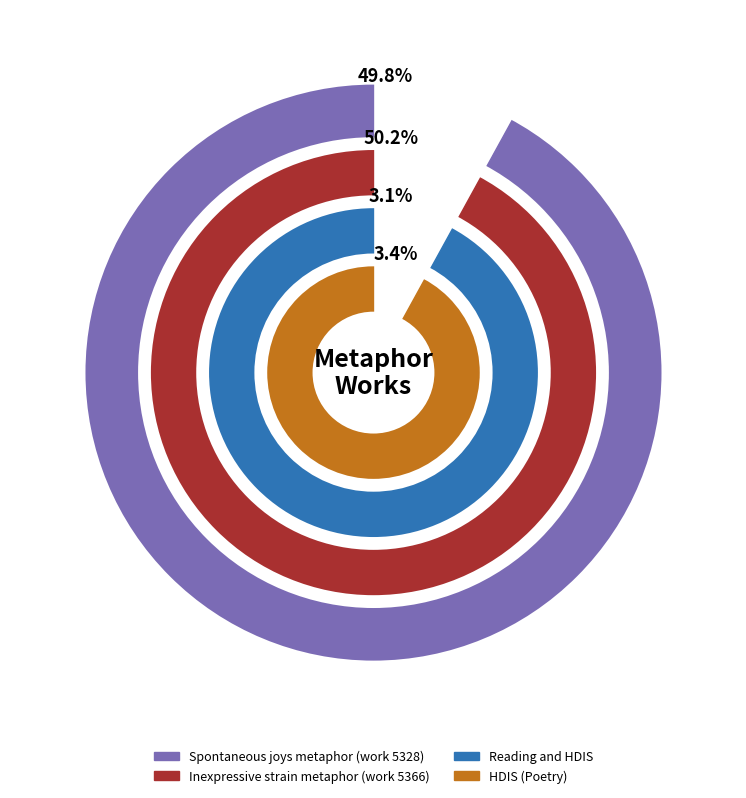

True or false: Inexpressive strain metaphor (work 5366) accounts for 37% of the total.

False